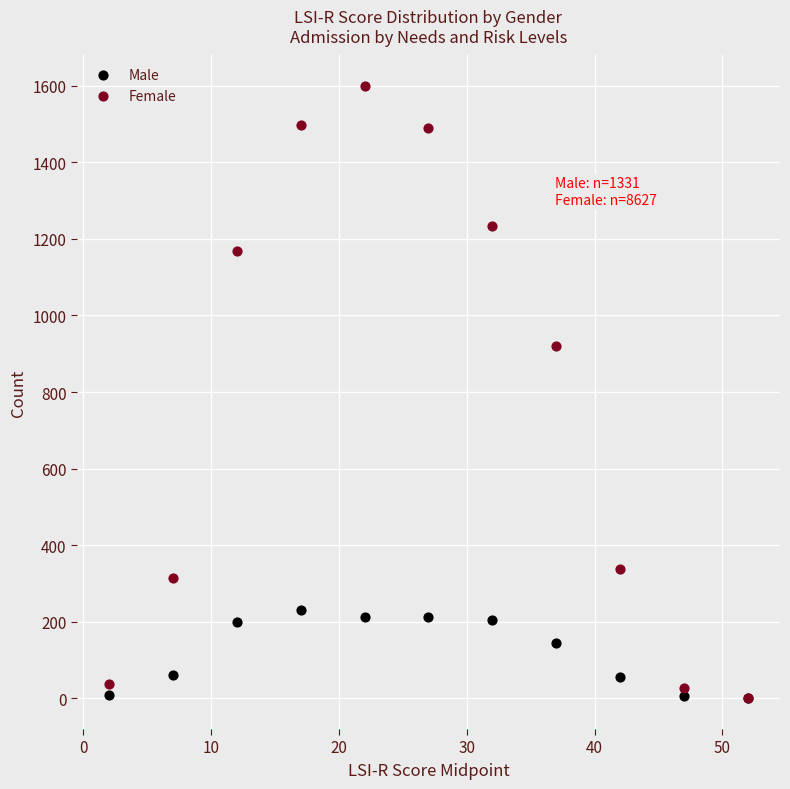

In the Male series, what Y value is closest to 115?

144